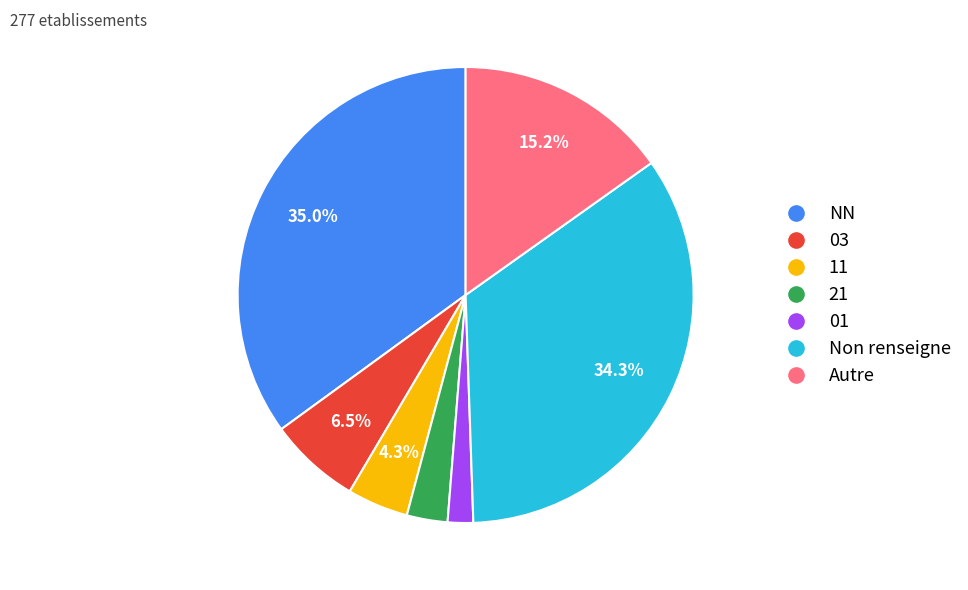

How much of the chart is everything except NN?

65.0%